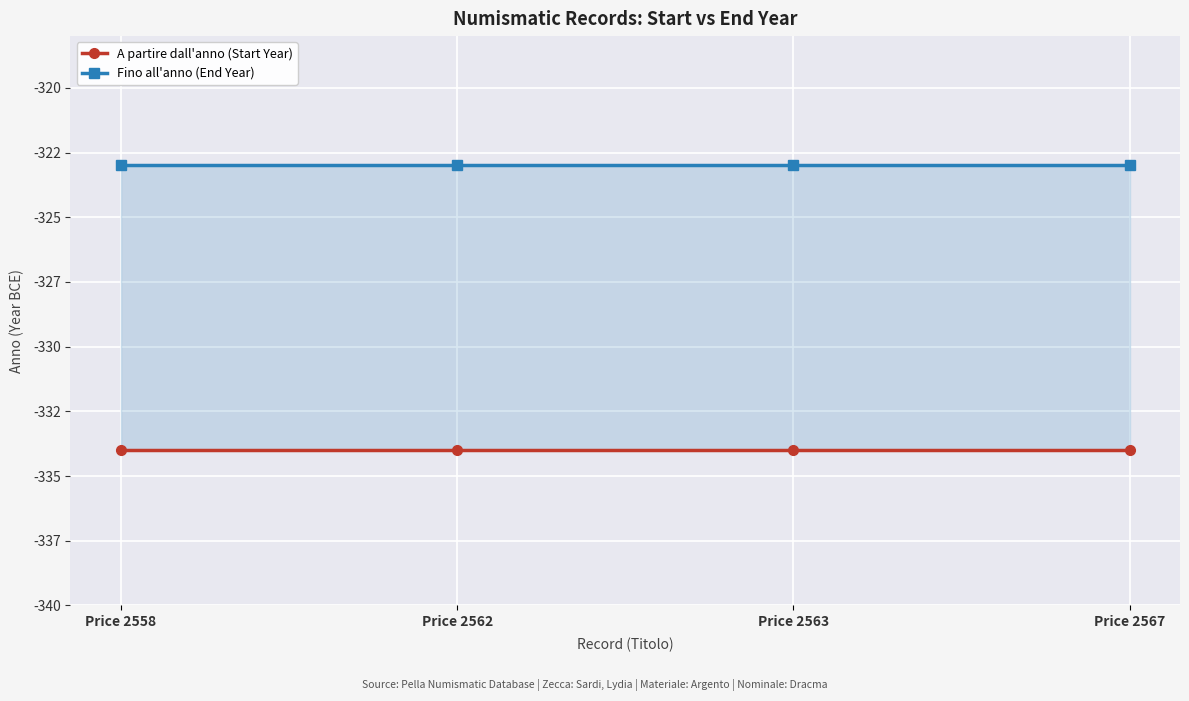

Rank the series at Price 2563 from highest to lowest value.

Fino all'anno (End Year), A partire dall'anno (Start Year)